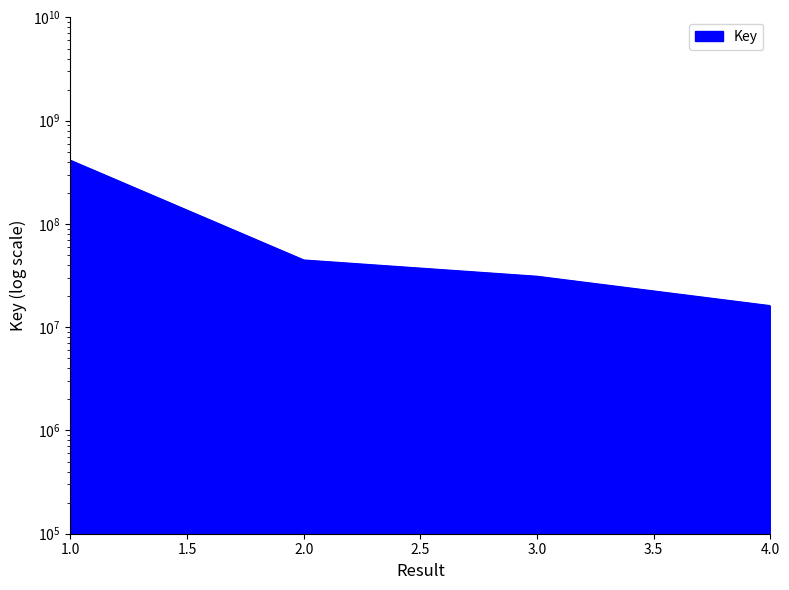

Reading left to right, what are all the values shown in this chart?

412473150	44674894	31071789	16129167